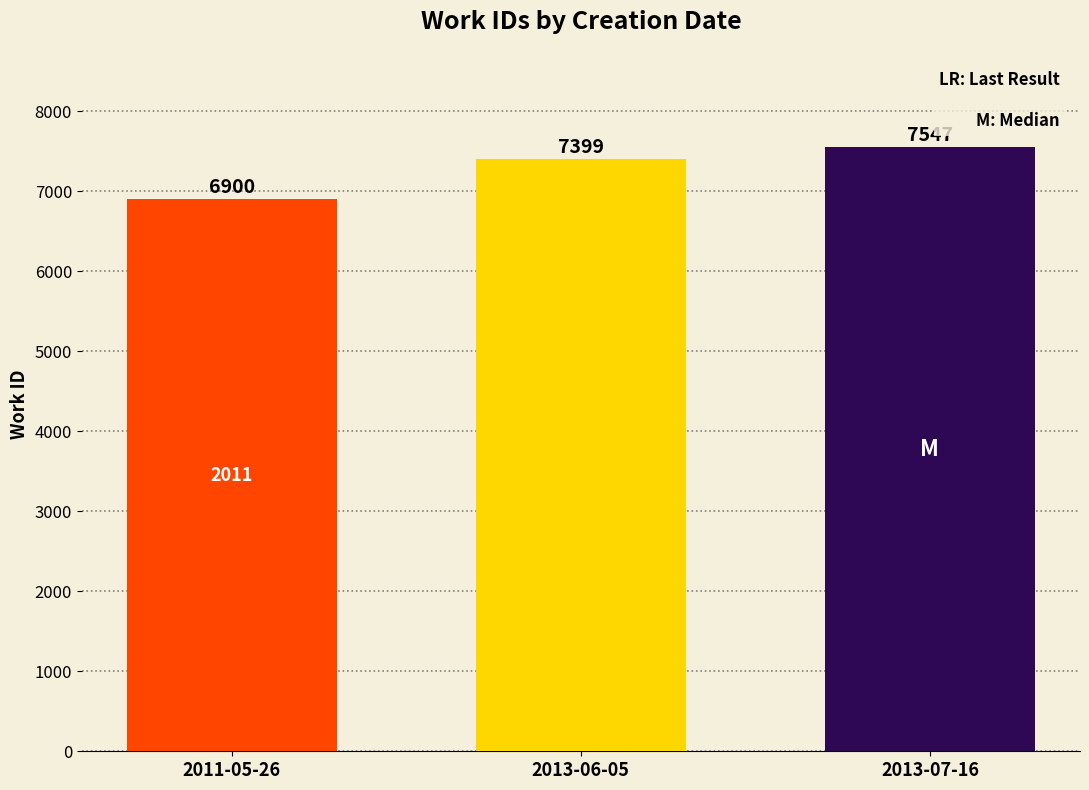

Reading right to left, list all the values displayed in this chart.

7547	7399	6900